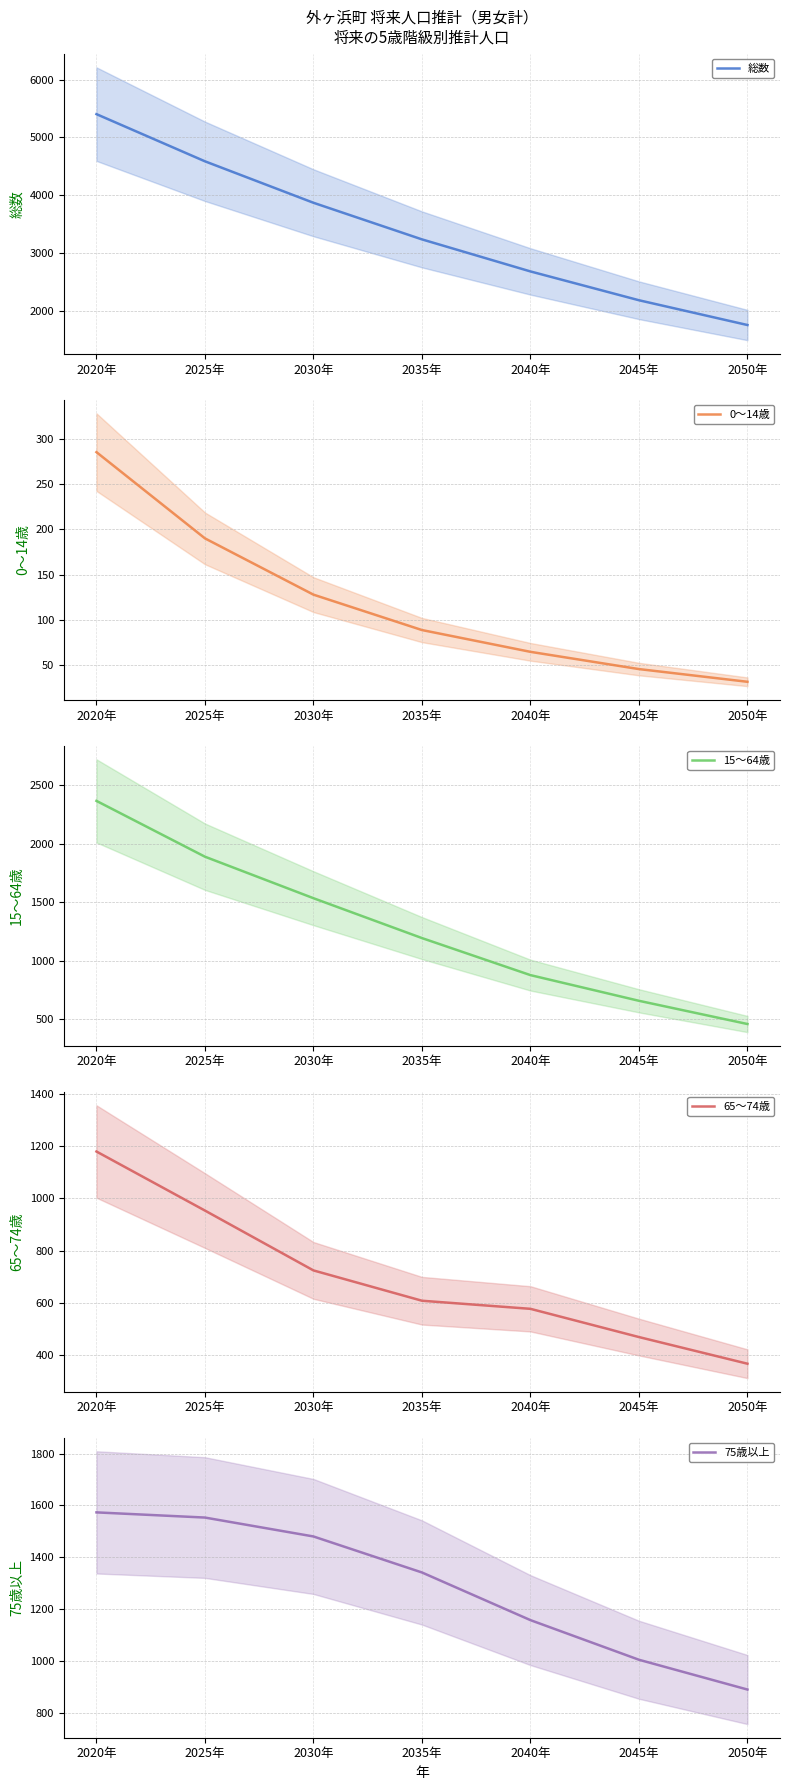

Reading left to right, what are all the values shown in this chart?

総数: 5401	4584	3866	3232	2677	2178	1749
0～14歳: 285	190	128	89	65	46	32
15～64歳: 2364	1888	1534	1194	878	659	461
65～74歳: 1179	953	724	608	577	469	367
75歳以上: 1573	1553	1480	1341	1157	1004	889